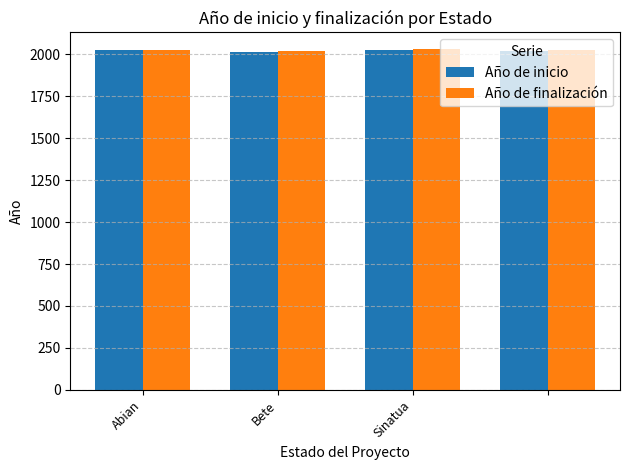

What is the smallest value displayed?

2016